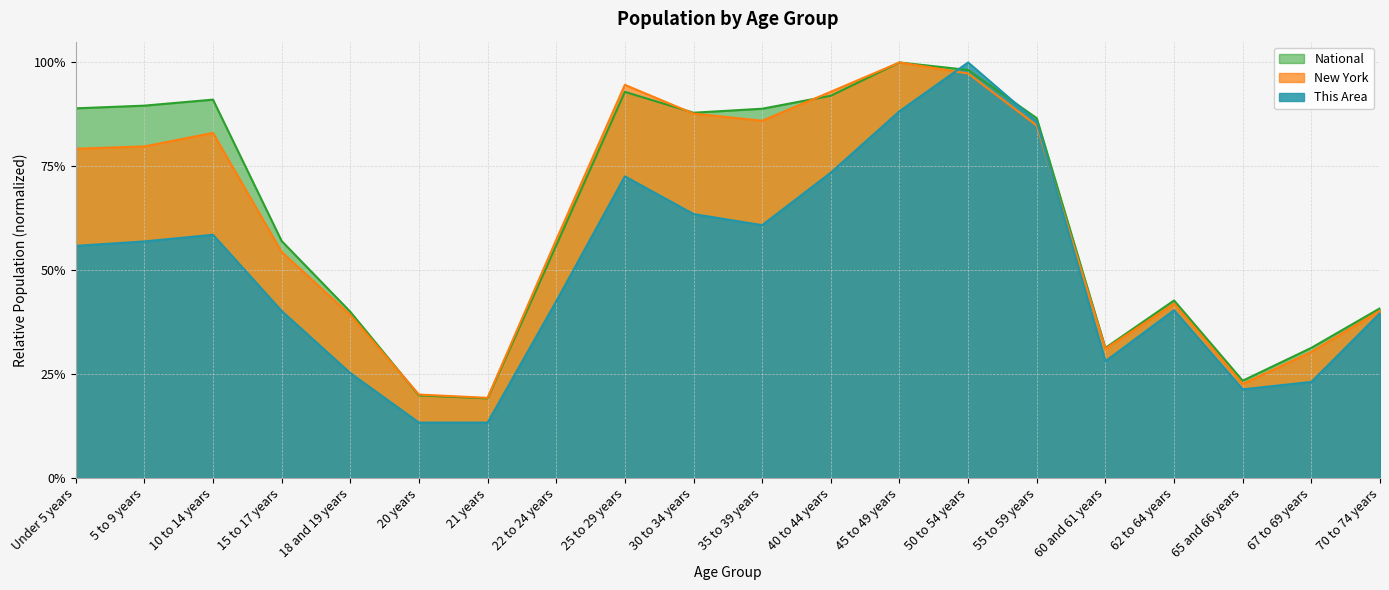

Reading left to right, what are all the values shown in this chart?

This Area: Under 5 years=0.6	5 to 9 years=0.6	10 to 14 years=0.6	15 to 17 years=0.4	18 and 19 years=0.3	20 years=0.1	21 years=0.1	22 to 24 years=0.4	25 to 29 years=0.7	30 to 34 years=0.6	35 to 39 years=0.6	40 to 44 years=0.7	45 to 49 years=0.9	50 to 54 years=1.0	55 to 59 years=0.9	60 and 61 years=0.3	62 to 64 years=0.4	65 and 66 years=0.2	67 to 69 years=0.2	70 to 74 years=0.4
New York: Under 5 years=0.8	5 to 9 years=0.8	10 to 14 years=0.8	15 to 17 years=0.5	18 and 19 years=0.4	20 years=0.2	21 years=0.2	22 to 24 years=0.6	25 to 29 years=0.9	30 to 34 years=0.9	35 to 39 years=0.9	40 to 44 years=0.9	45 to 49 years=1.0	50 to 54 years=1.0	55 to 59 years=0.8	60 and 61 years=0.3	62 to 64 years=0.4	65 and 66 years=0.2	67 to 69 years=0.3	70 to 74 years=0.4
National: Under 5 years=0.9	5 to 9 years=0.9	10 to 14 years=0.9	15 to 17 years=0.6	18 and 19 years=0.4	20 years=0.2	21 years=0.2	22 to 24 years=0.6	25 to 29 years=0.9	30 to 34 years=0.9	35 to 39 years=0.9	40 to 44 years=0.9	45 to 49 years=1.0	50 to 54 years=1.0	55 to 59 years=0.9	60 and 61 years=0.3	62 to 64 years=0.4	65 and 66 years=0.2	67 to 69 years=0.3	70 to 74 years=0.4